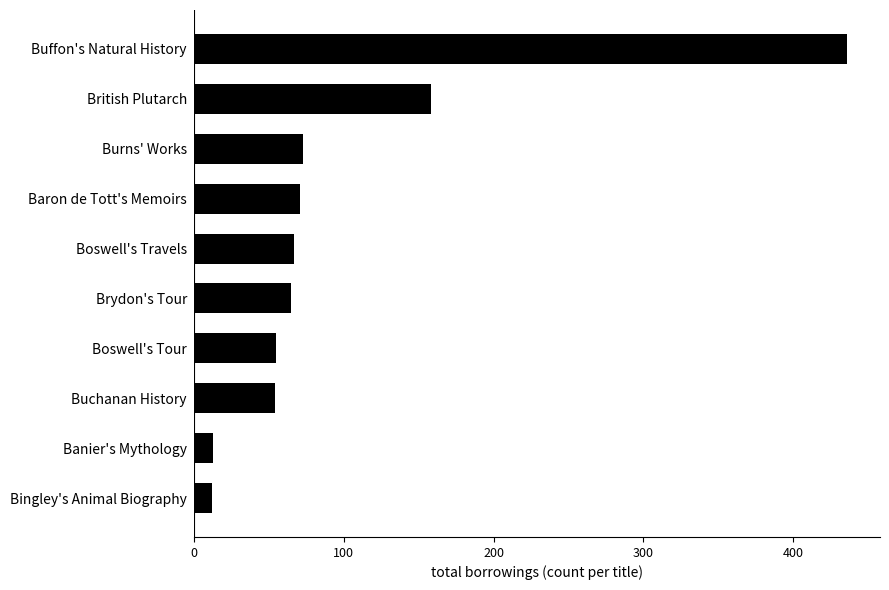

How many values are below 67?

5